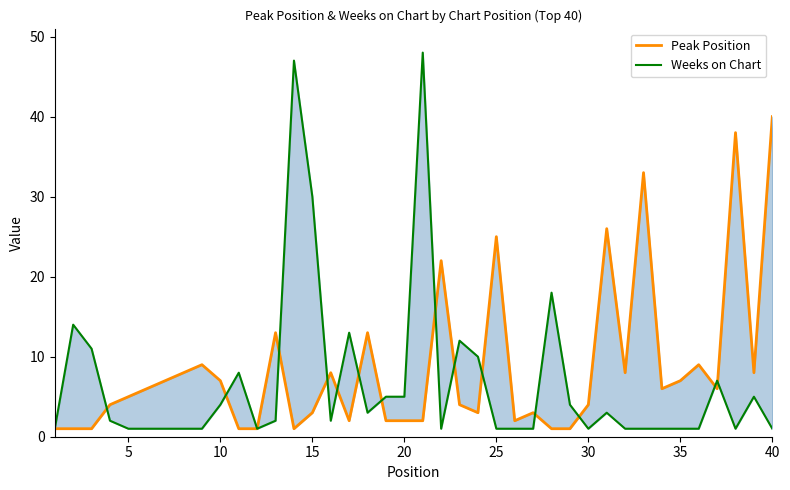

What is the maximum value for Peak Position?

40